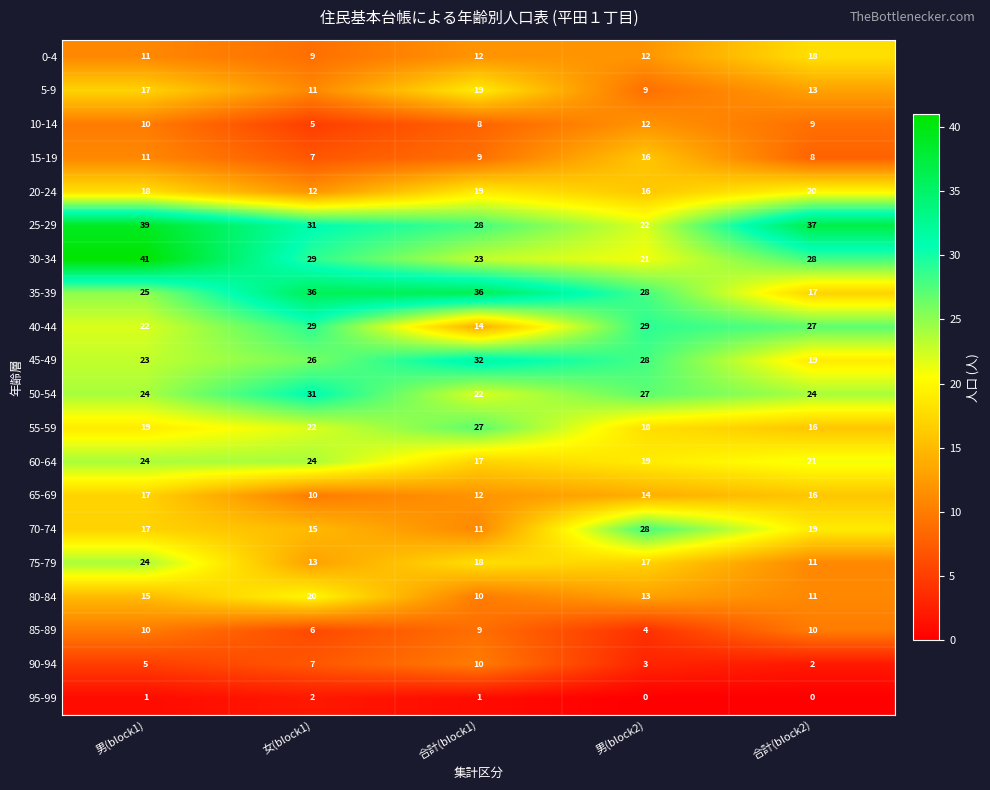

Is the value of 25-29 at 男(block1) greater than the value of 95-99 at 男(block2)?

Yes